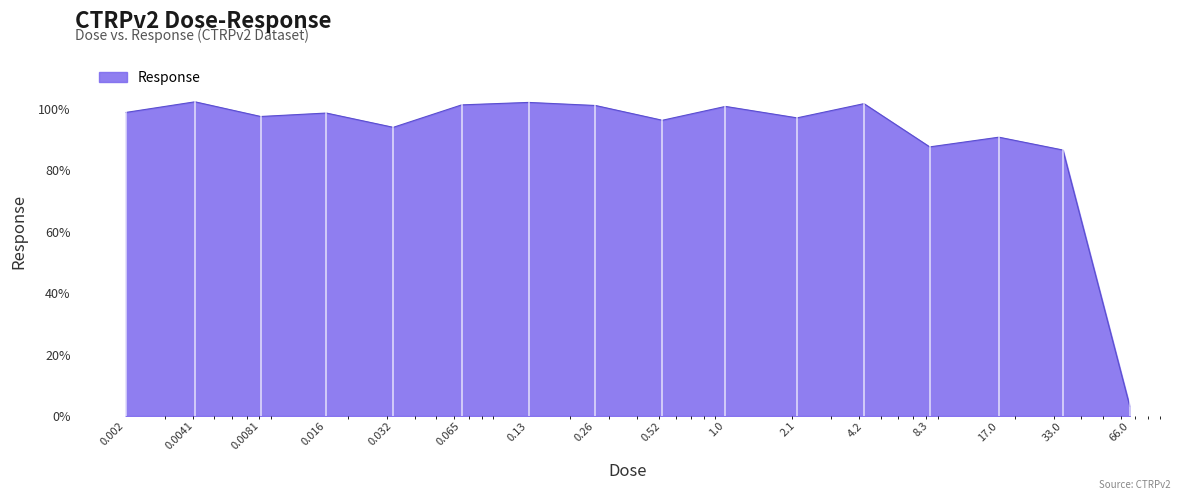

What is the greatest value displayed?

102.3